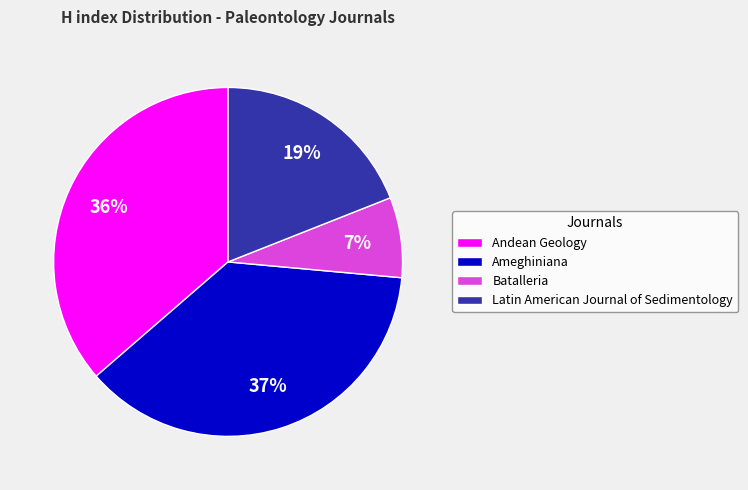

Does any single category account for the majority?

No